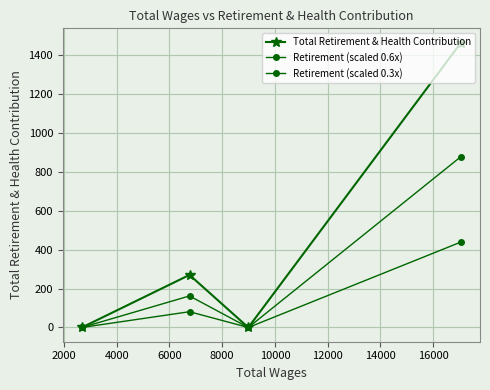

Rank the series by their average value, from lowest to highest.

Retirement (scaled 0.3x), Retirement (scaled 0.6x), Total Retirement & Health Contribution